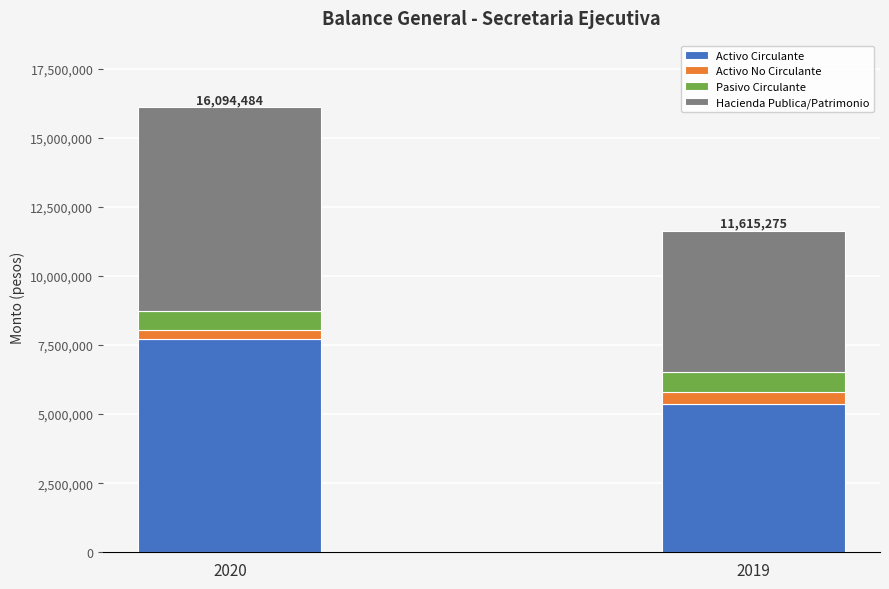

What are all the series names shown in the legend?

Activo Circulante, Activo No Circulante, Pasivo Circulante, Hacienda Publica/Patrimonio